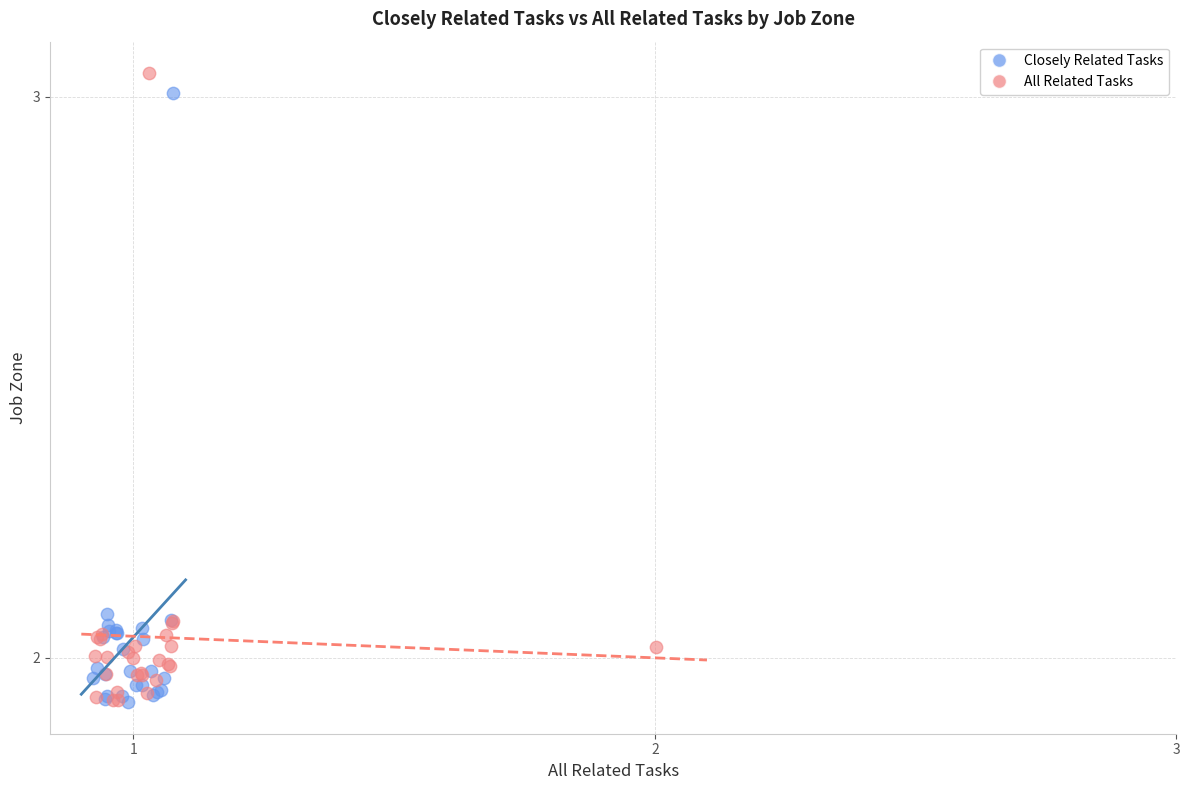

Which series contains the highest Y value?

All Related Tasks